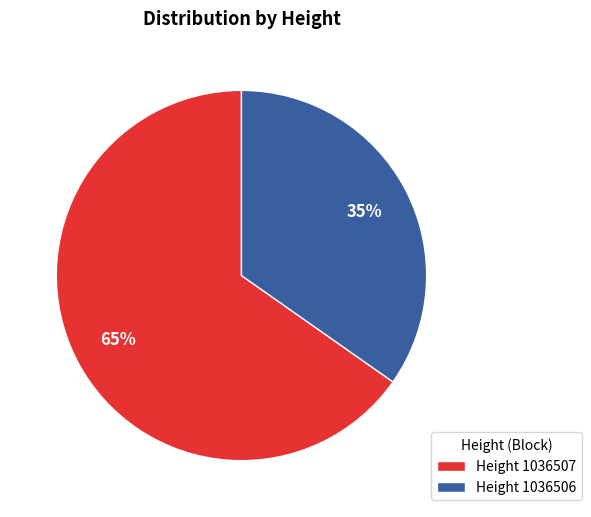

How many segments does this pie chart have?

2